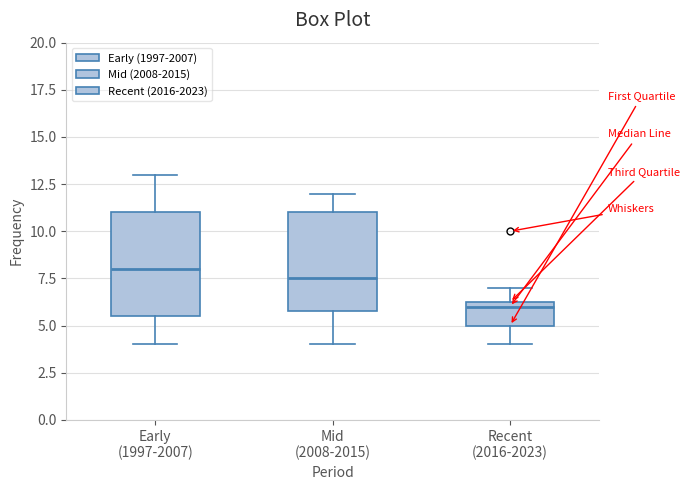

Reading left to right, read every box against the y-axis: the position of its median line, the range the box covers, and the ends of its whiskers. The values are not printed on the chart, so give them approximately, as read against the axis.

Early (1997-2007): median 8.0, box 5.5 to 11.0, whiskers 4.0 to 13.0
Mid (2008-2015): median 7.5, box 6.0 to 11.0, whiskers 4.0 to 12.0
Recent (2016-2023): median 6.0, box 5.0 to 6.5, whiskers 4.0 to 7.0